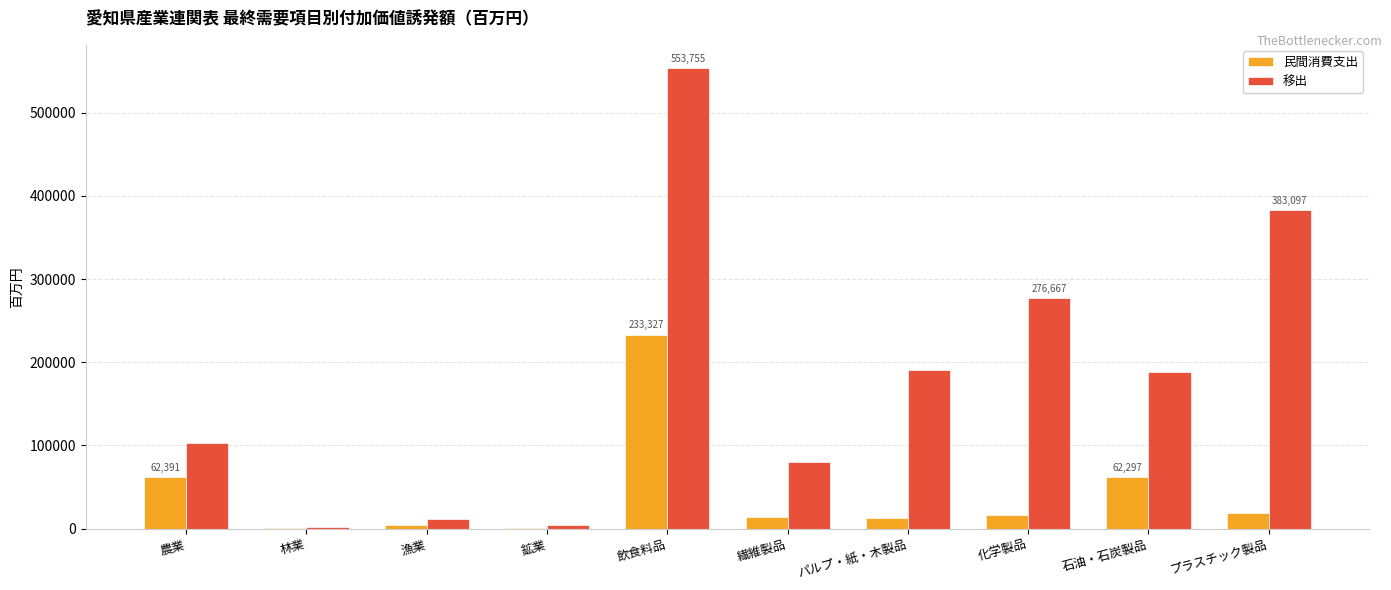

What are all the series names shown in the legend?

民間消費支出, 移出